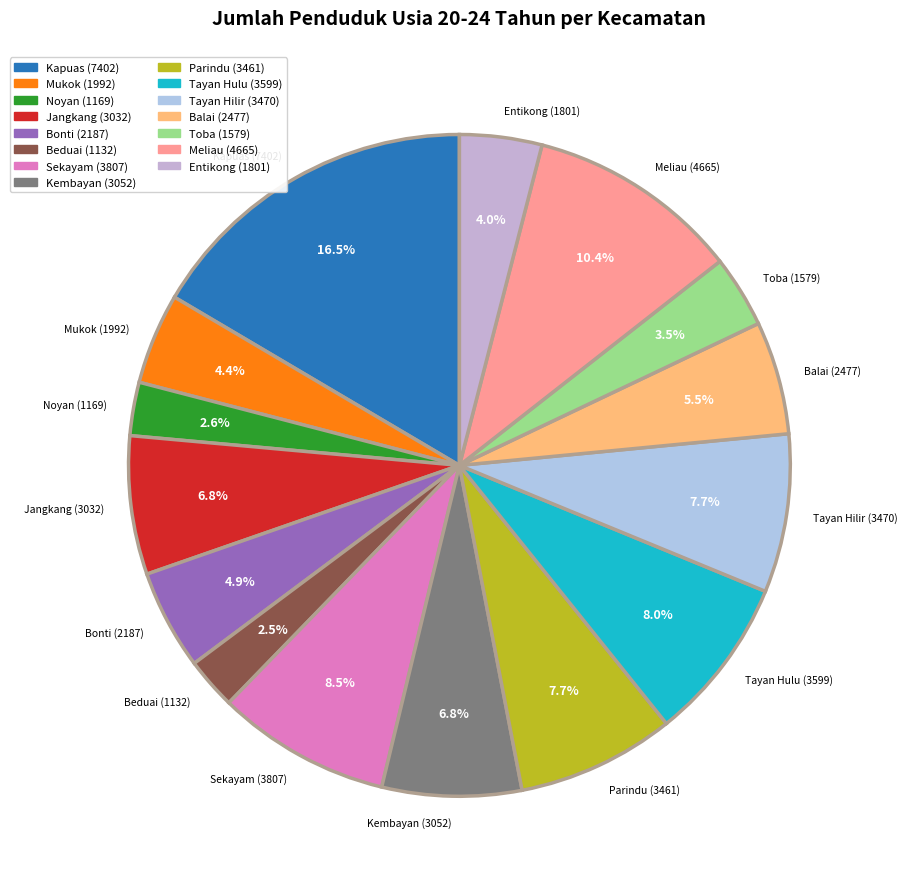

Which has a higher value, Entikong or Beduai?

Entikong